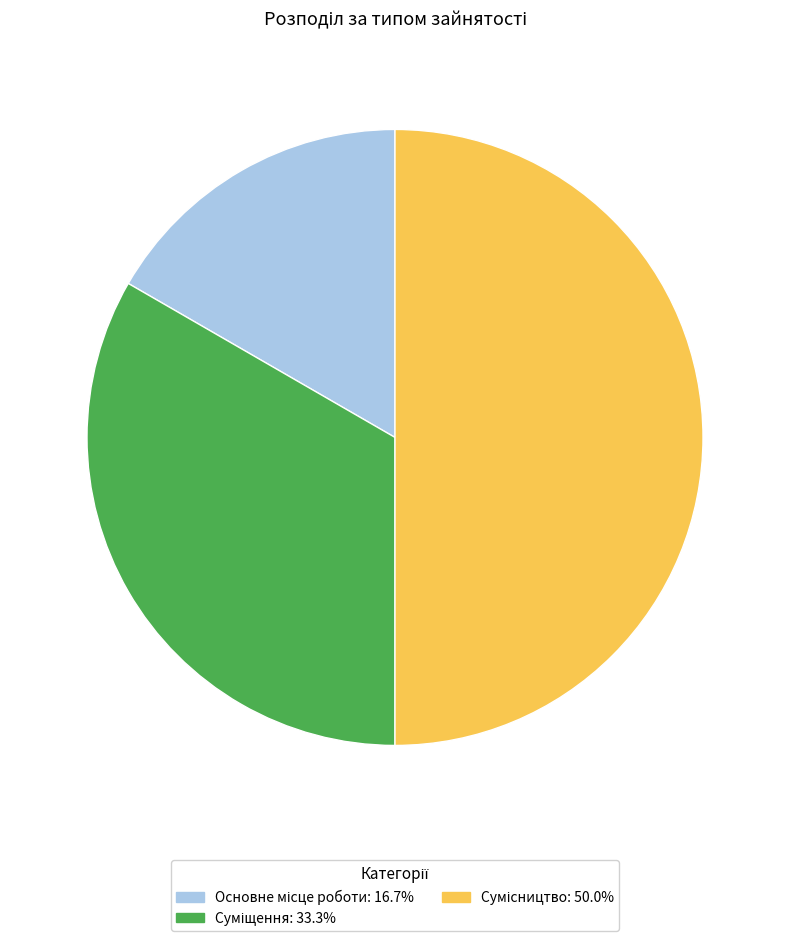

How many slices are in this pie chart?

3